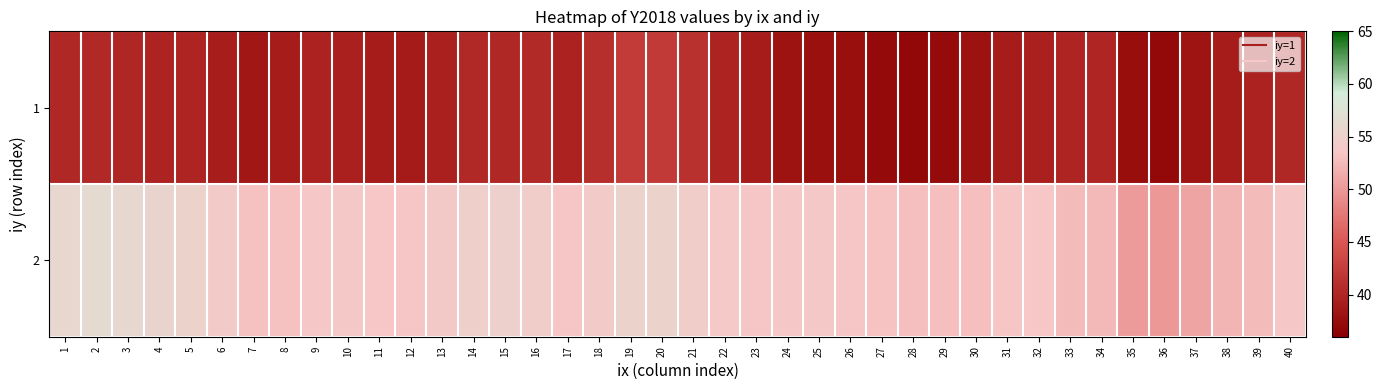

How many data points does each series have?

40